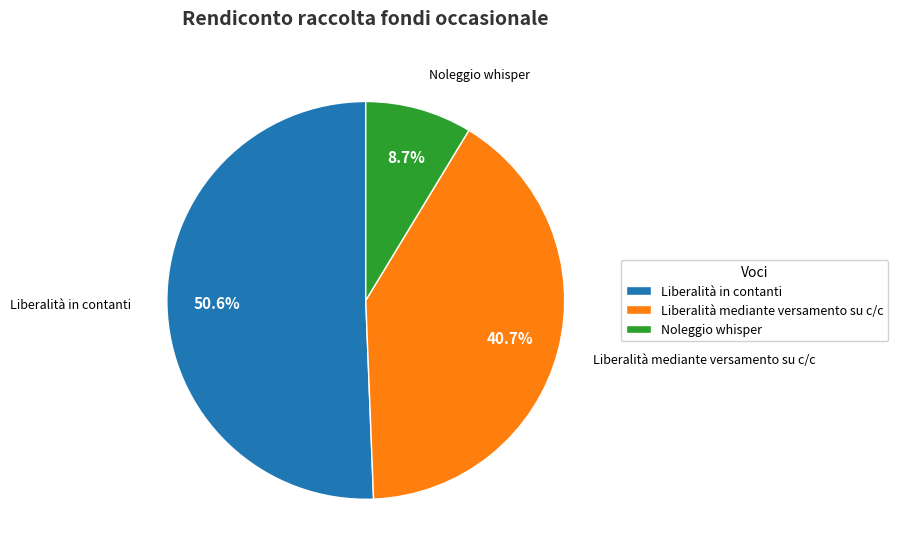

To the nearest percent, what percentage of the pie is Liberalità mediante versamento su c/c?

41%